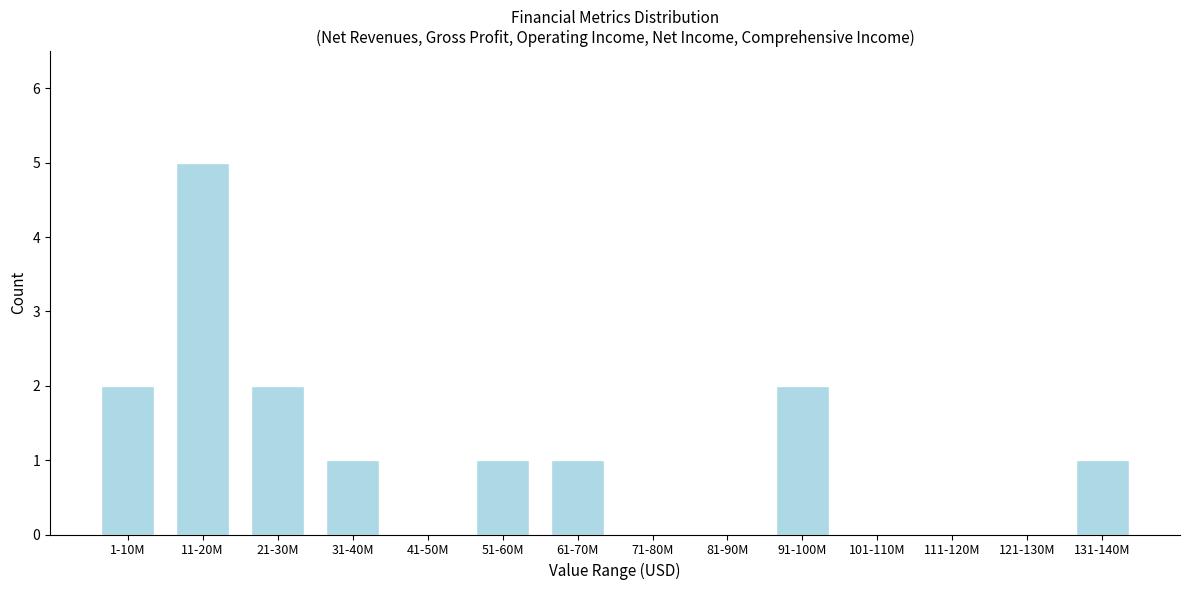

Reading left to right, list all the values displayed in this chart.

1-10M=2	11-20M=5	21-30M=2	31-40M=1	41-50M=0	51-60M=1	61-70M=1	71-80M=0	81-90M=0	91-100M=2	101-110M=0	111-120M=0	121-130M=0	131-140M=1